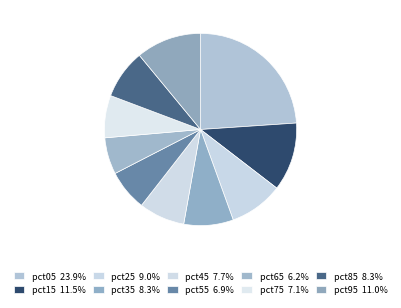

Count the number of slices in the pie.

10